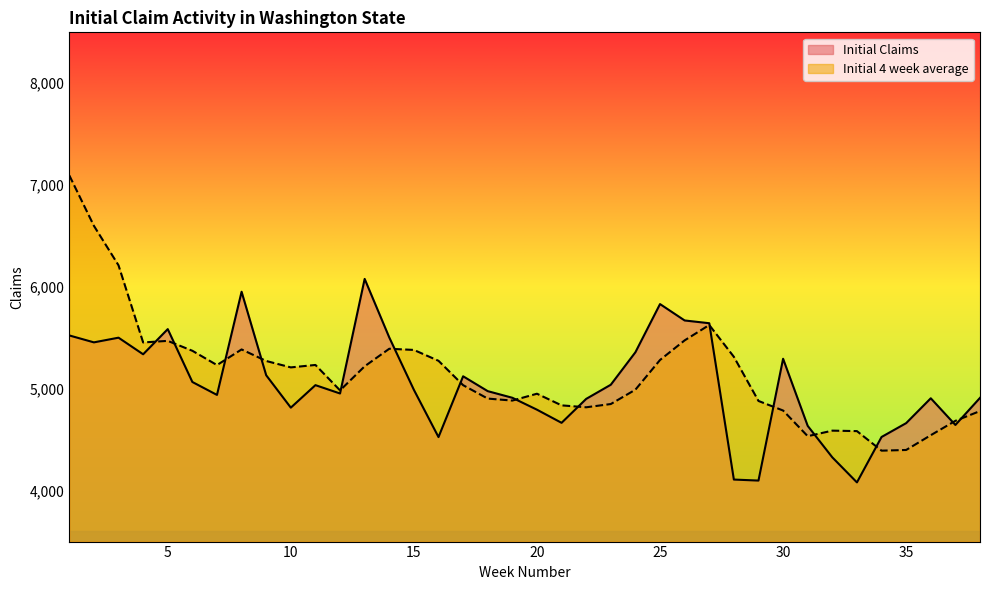

Which series ends up on top after the final intersection of Initial Claims and Initial 4 week average?

Initial Claims